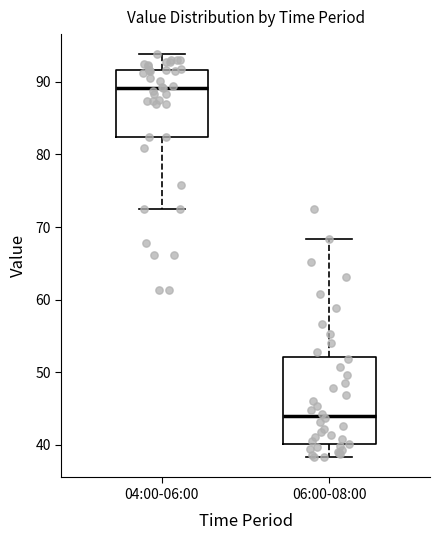

Where does the lower whisker of the box for 06:00-08:00 end on the y-axis? The values are not printed on the chart, so give them approximately, as read against the axis.

38